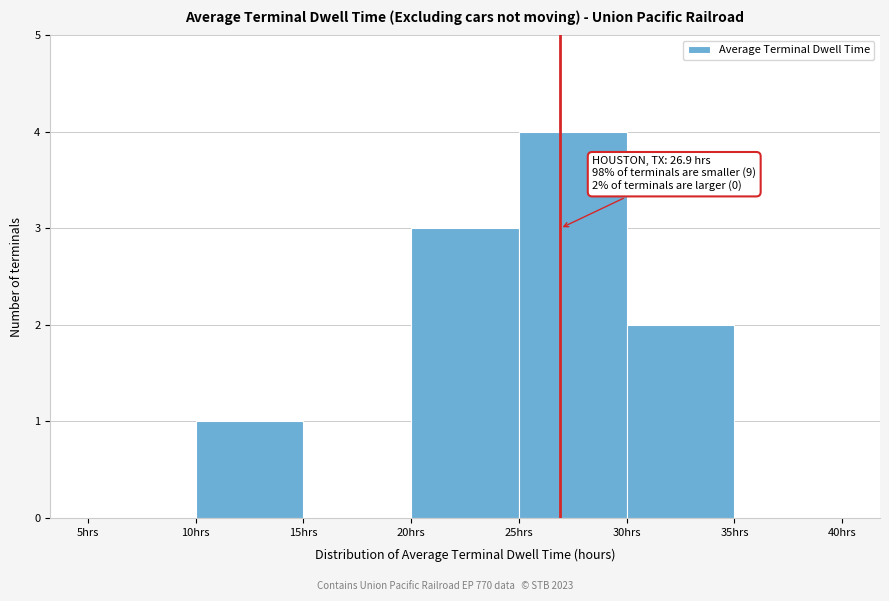

Over which range of the x-axis is the bar tallest?

25 to 30